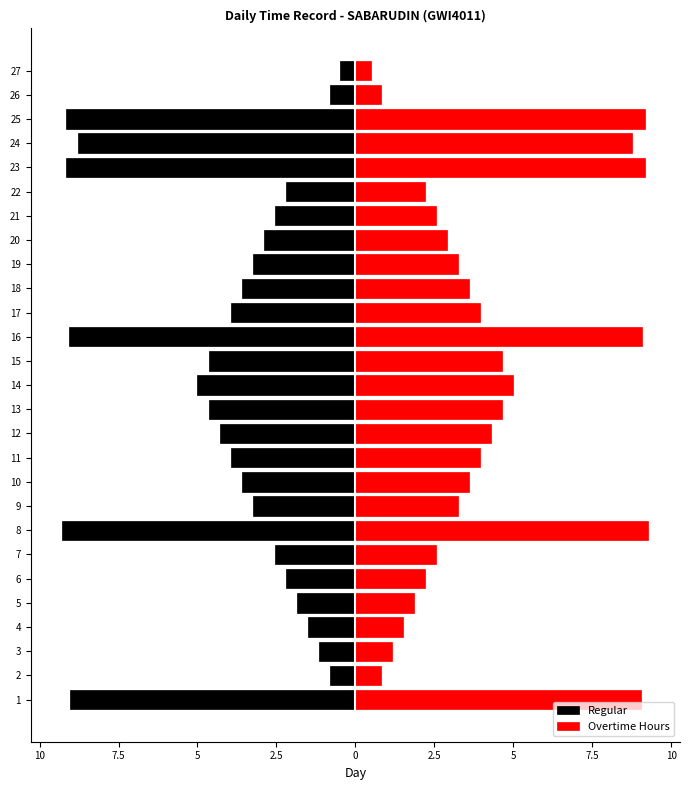

How many data points does each series have?

27